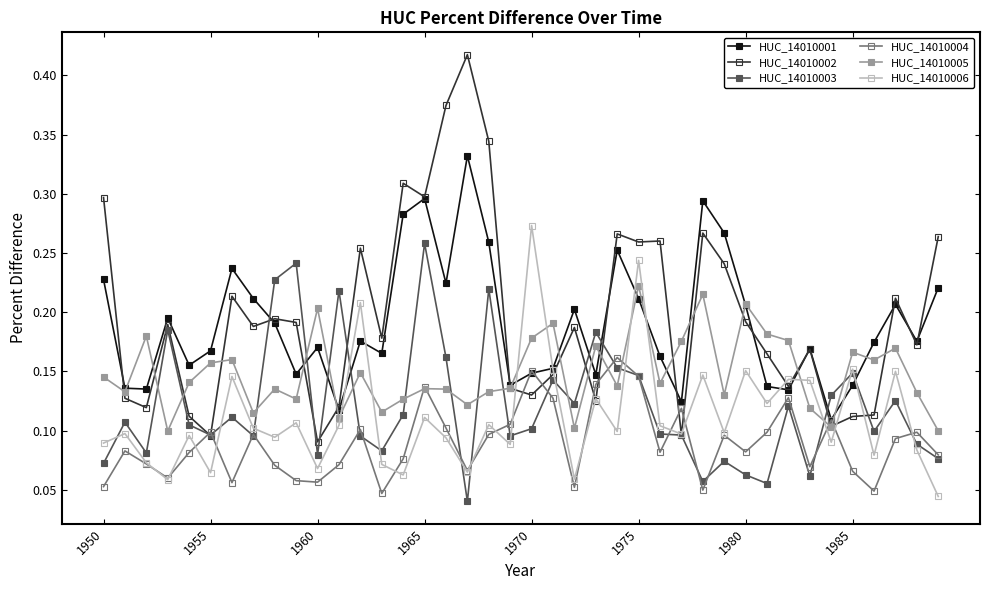

Which series has the widest spread of values?

HUC_14010002